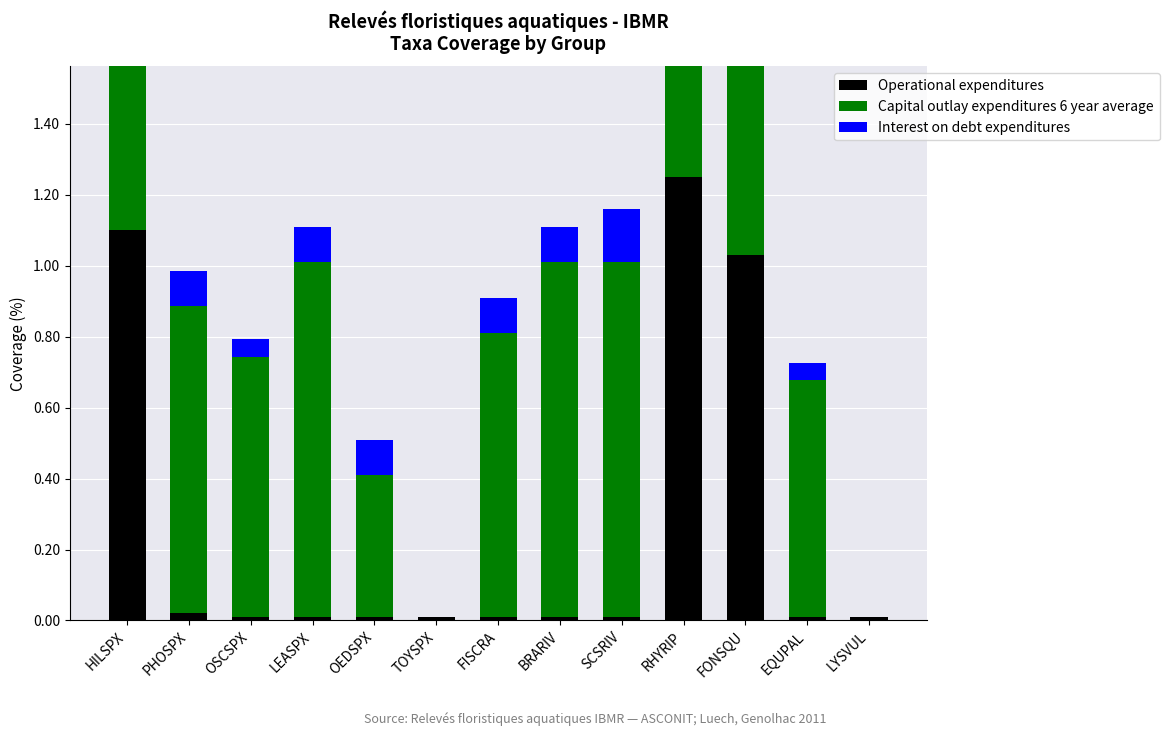

What is the label of the 9th bar from the left?

SCSRIV